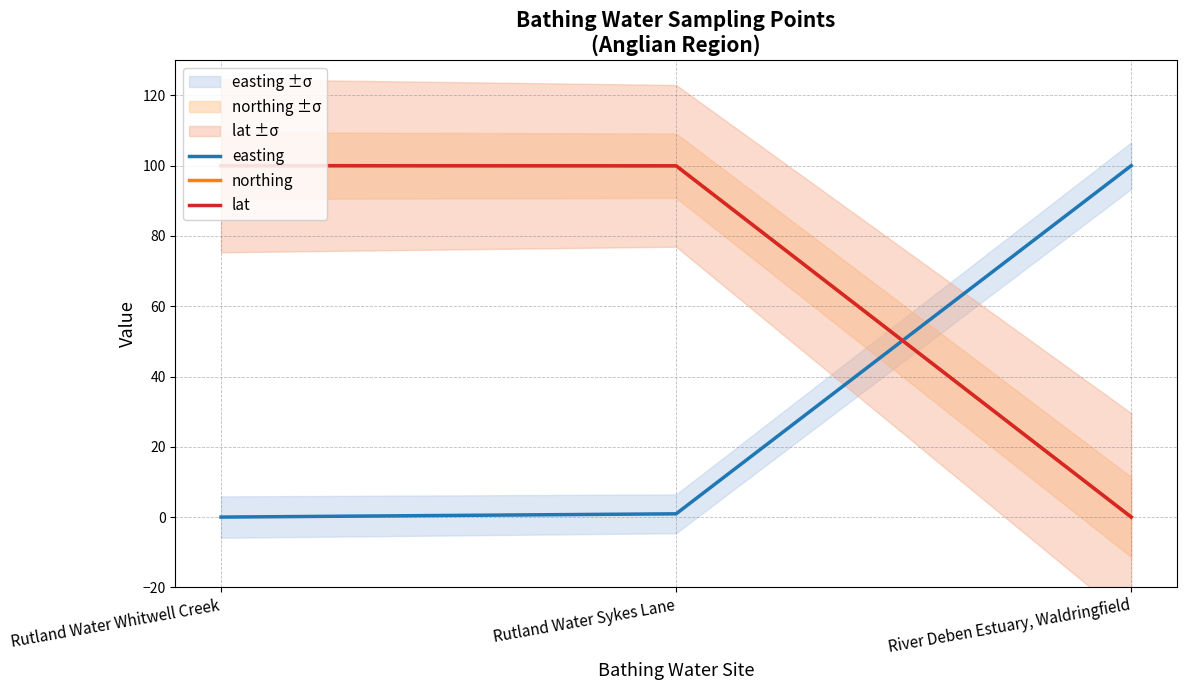

Rank the series at Rutland Water Sykes Lane from lowest to highest value.

easting, lat, northing